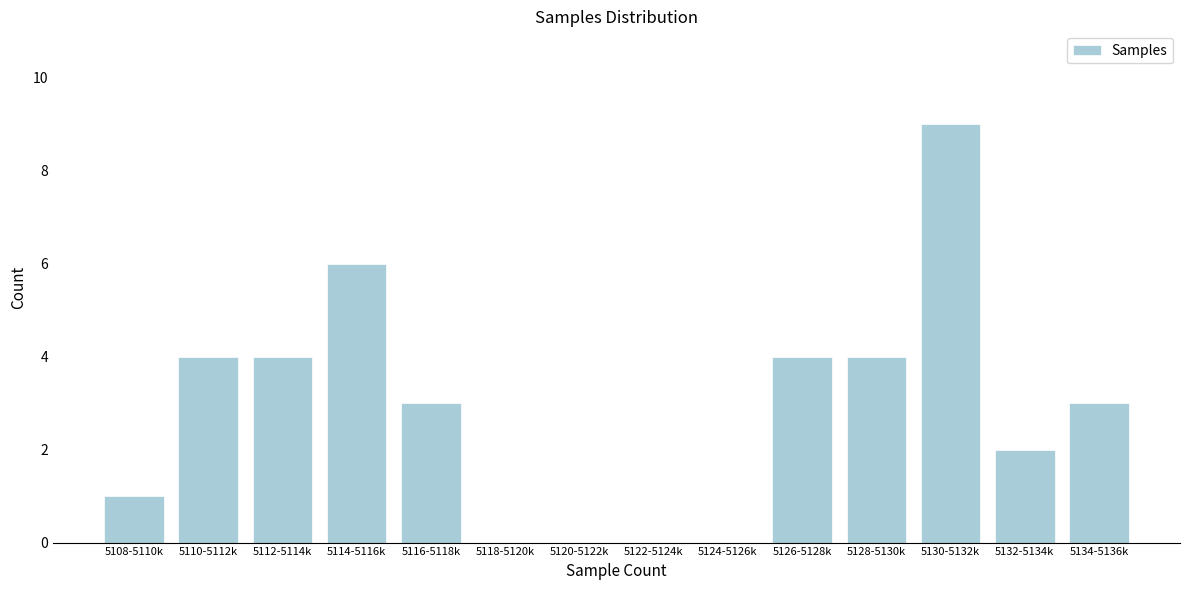

Reading left to right, extract all data points from this chart.

5108-5110k=1	5110-5112k=4	5112-5114k=4	5114-5116k=6	5116-5118k=3	5118-5120k=0	5120-5122k=0	5122-5124k=0	5124-5126k=0	5126-5128k=4	5128-5130k=4	5130-5132k=9	5132-5134k=2	5134-5136k=3